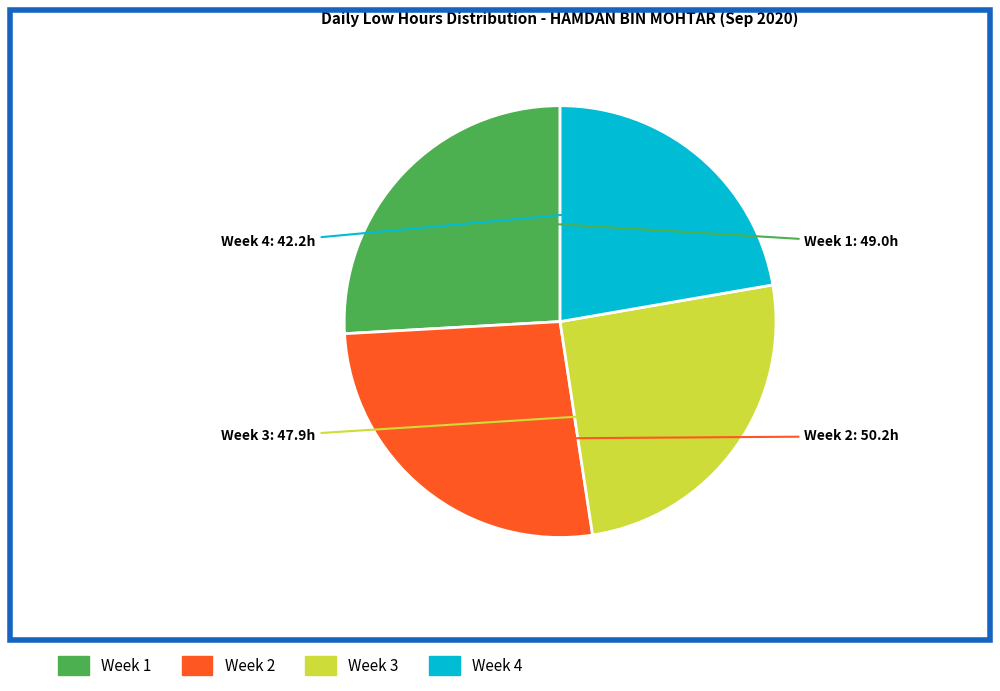

Does any single category account for the majority?

No